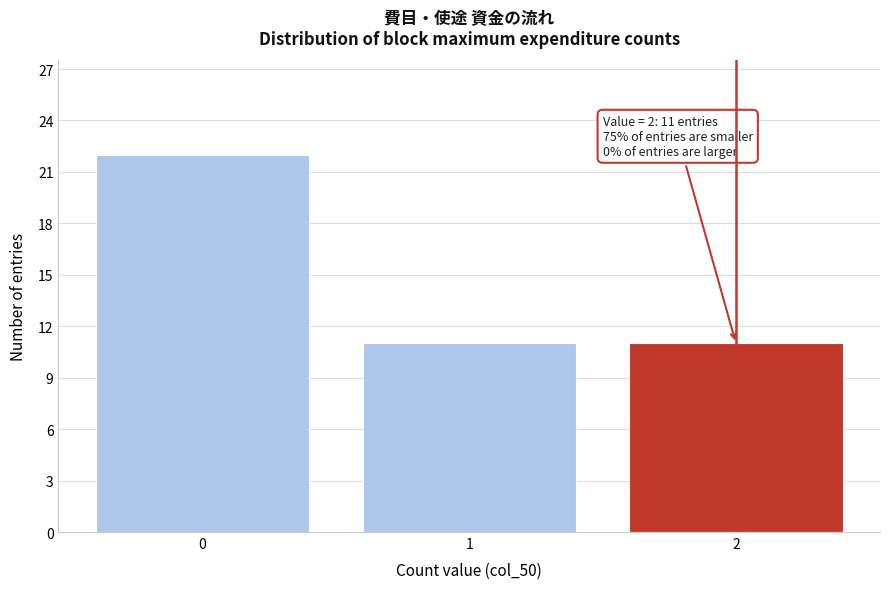

Reading left to right, list all the values displayed in this chart.

0=22	1=11	2=11